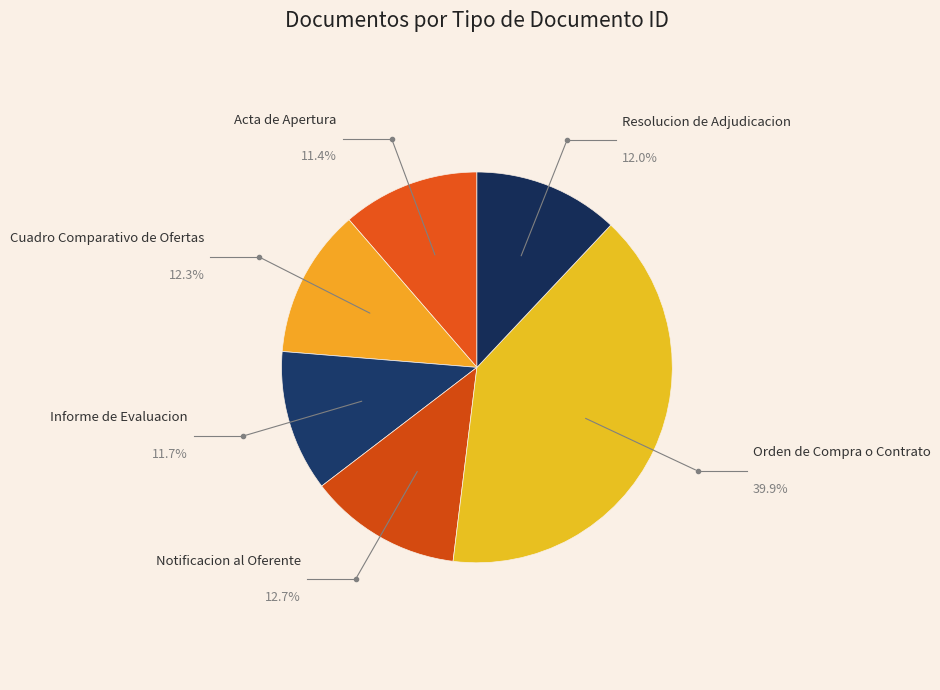

Does Acta de Apertura represent more than half of the total?

No